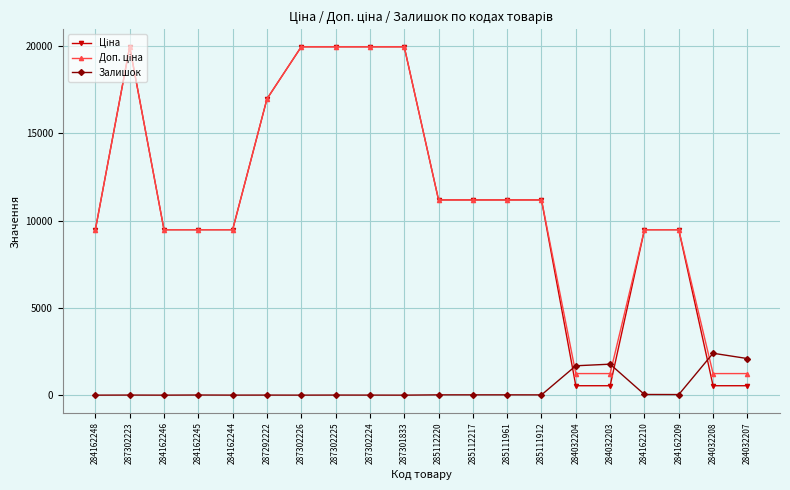

What is the value of the Залишок point at the 8th from the left?

5.0